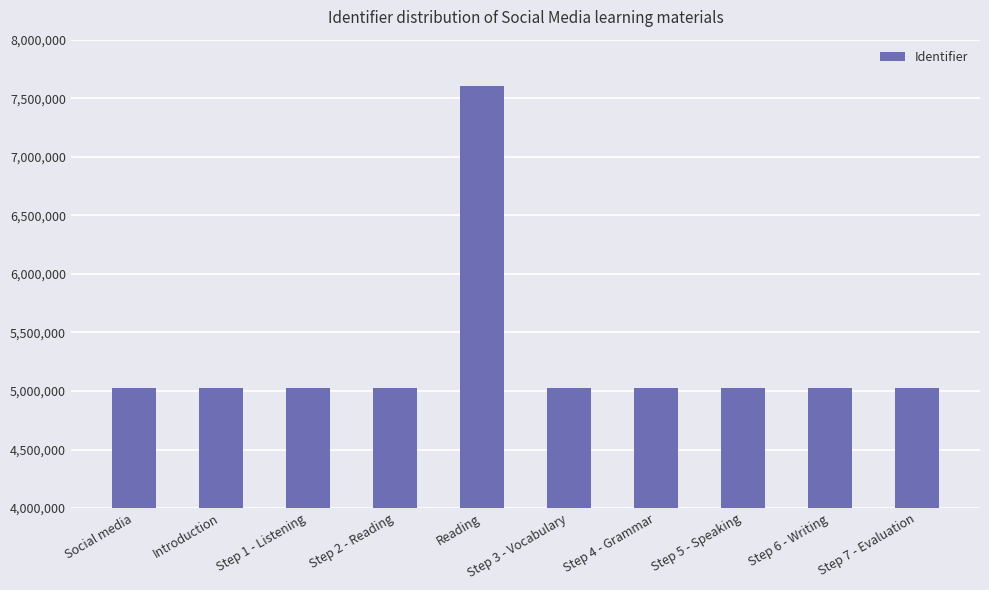

Is it true that the value at Social media is 5029676?

True